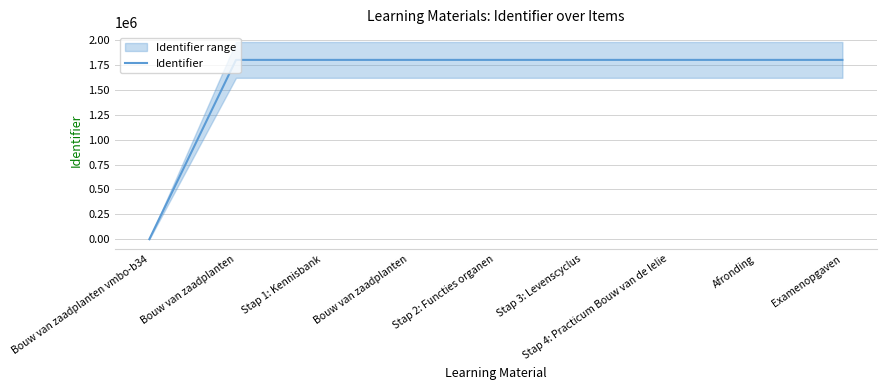

Approximately how many times larger is the value at Stap 4: Practicum Bouw van de lelie compared to Bouw van zaadplanten?

1.0